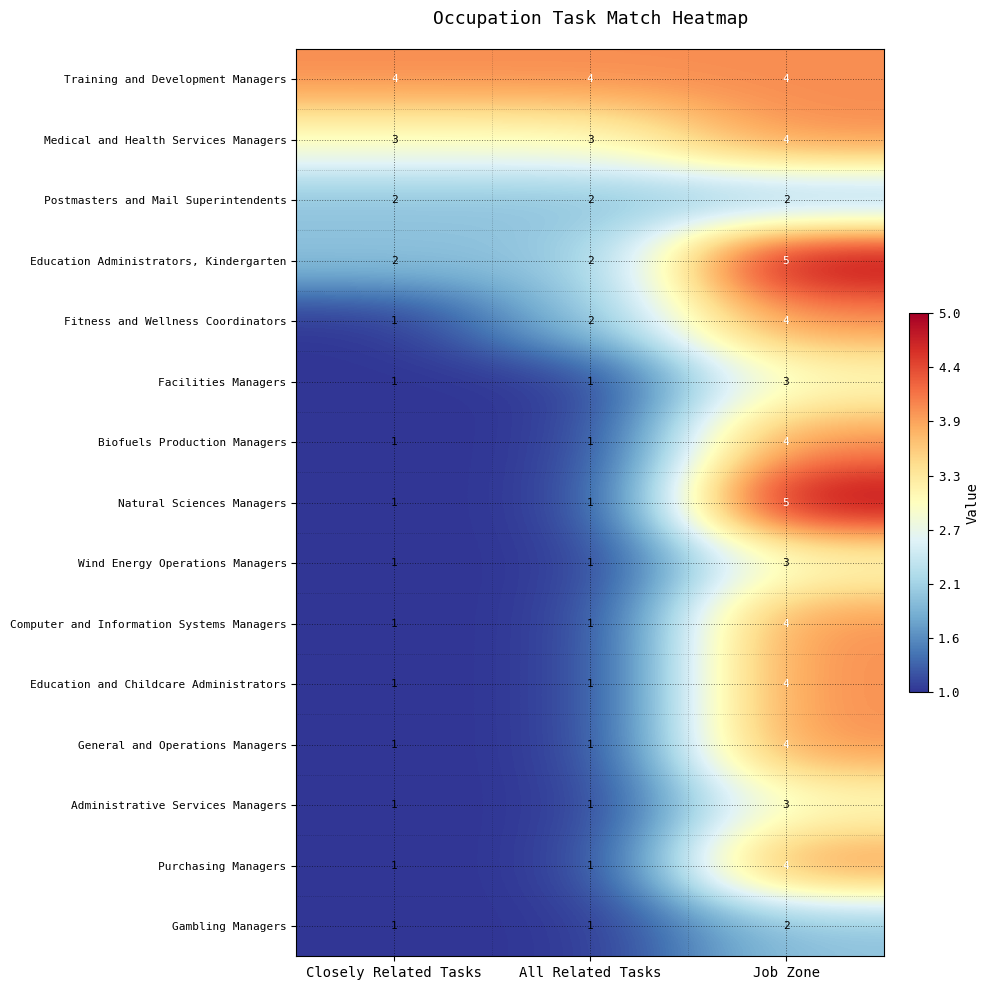

What is the spread (max minus min) of values at Closely Related Tasks?

3